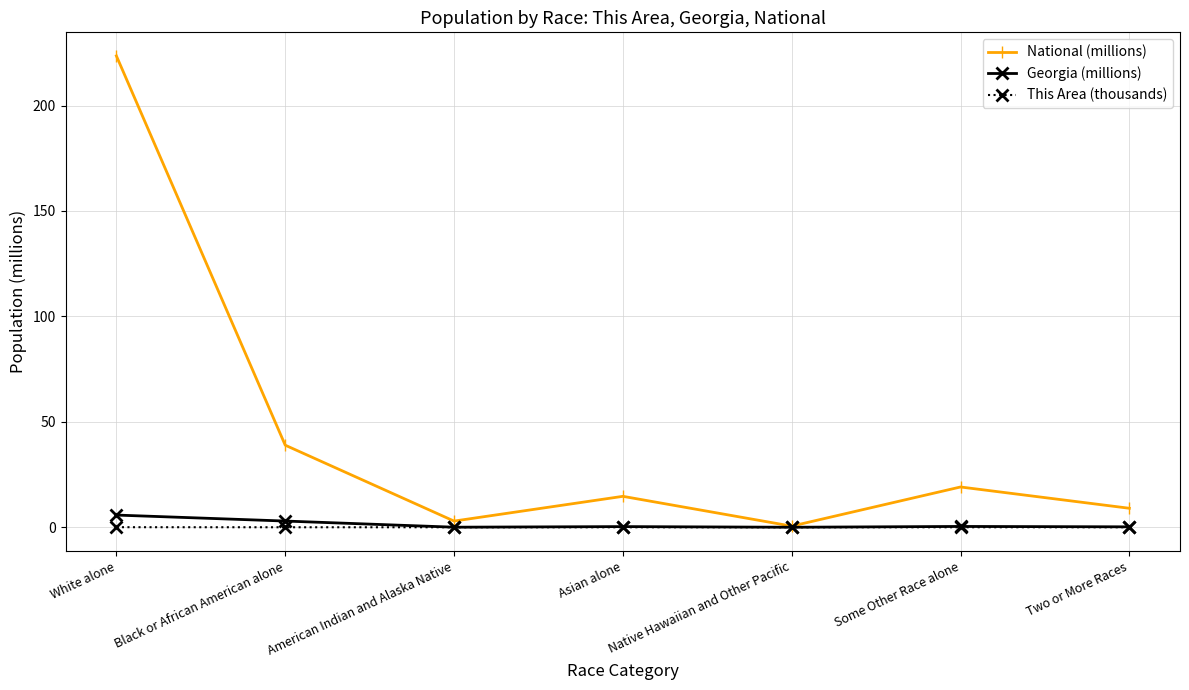

At which category does the chart reach its peak across all series?

White alone